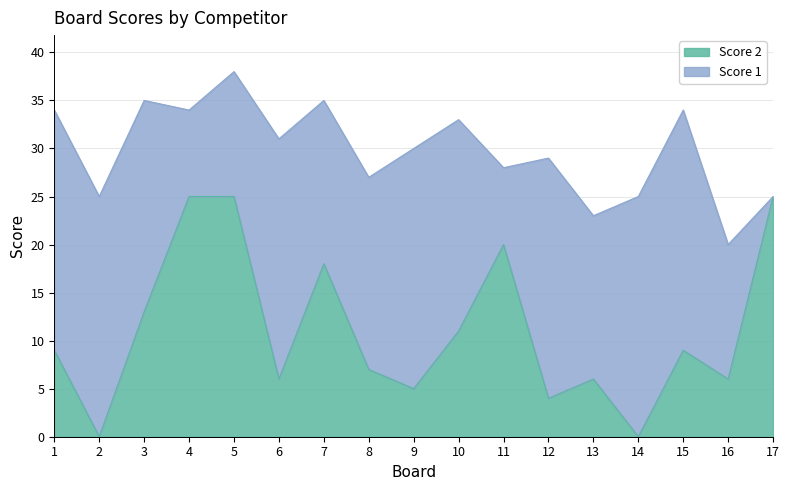

What is the sum of all values?

189